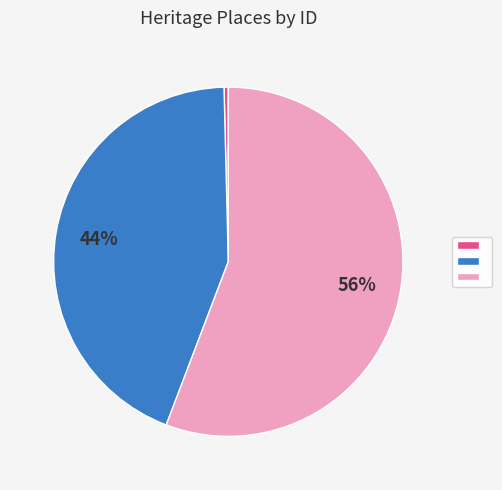

Is there any slice that represents more than half of the pie?

Yes